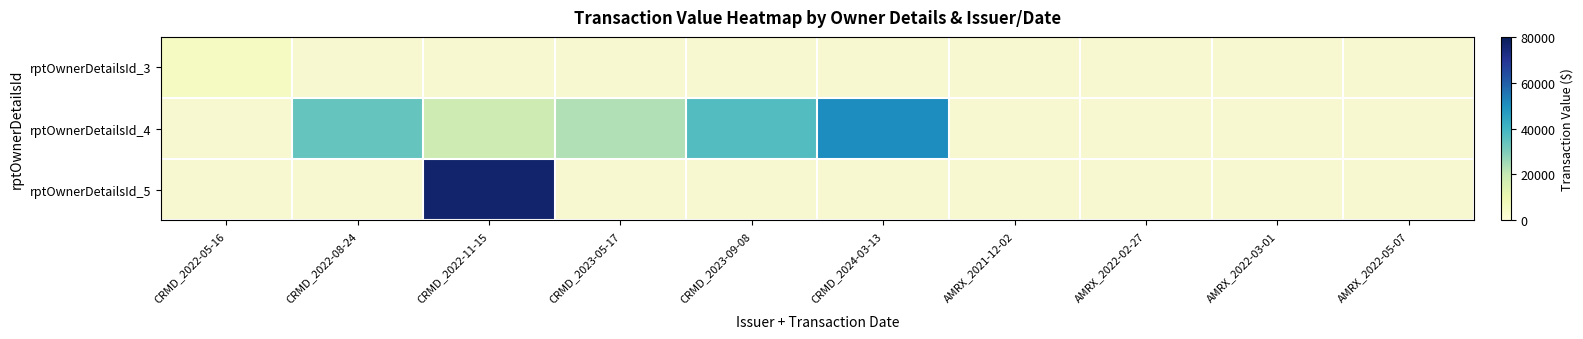

Rank the series by their maximum value, from lowest to highest.

rptOwnerDetailsId_3, rptOwnerDetailsId_4, rptOwnerDetailsId_5